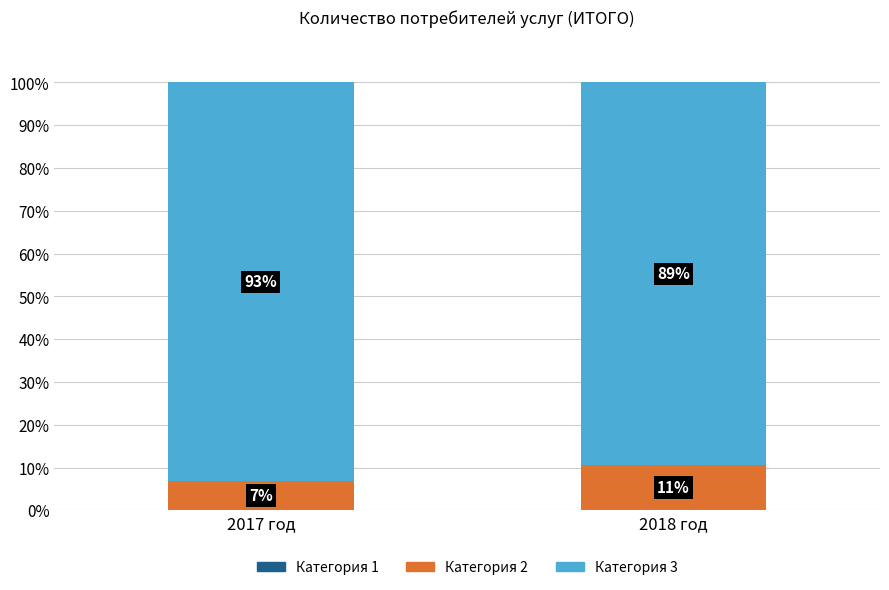

What is the difference between the Категория 2 values at 2017 год and 2018 год?

3.7